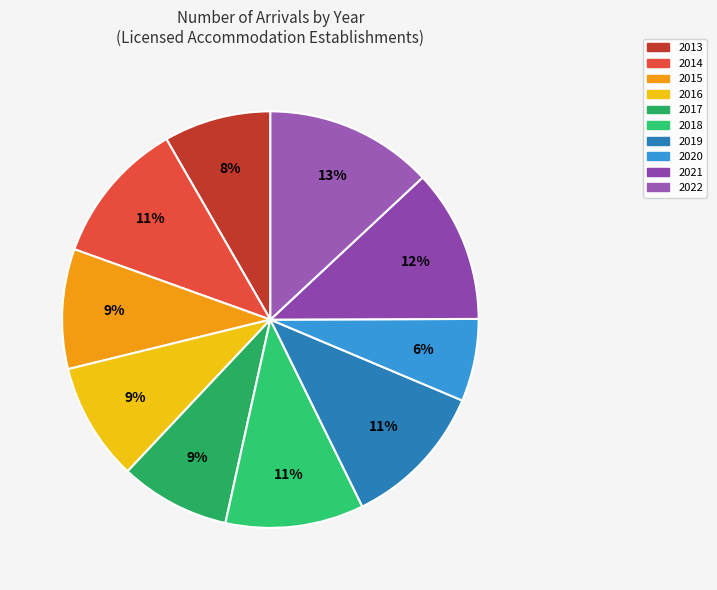

The 2022 slice represents 13% of the pie. True or false?

True